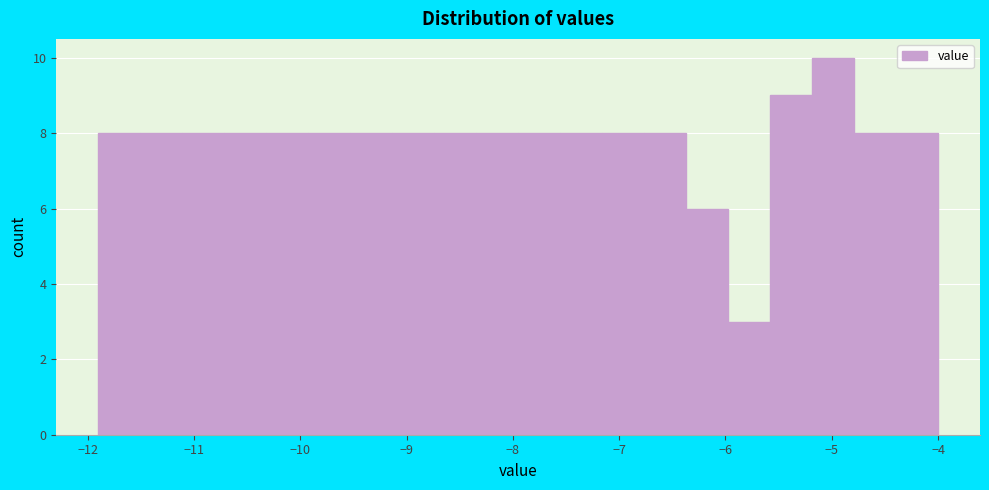

Read against the x-axis, roughly where is the centre of the tallest bar?

-5.0